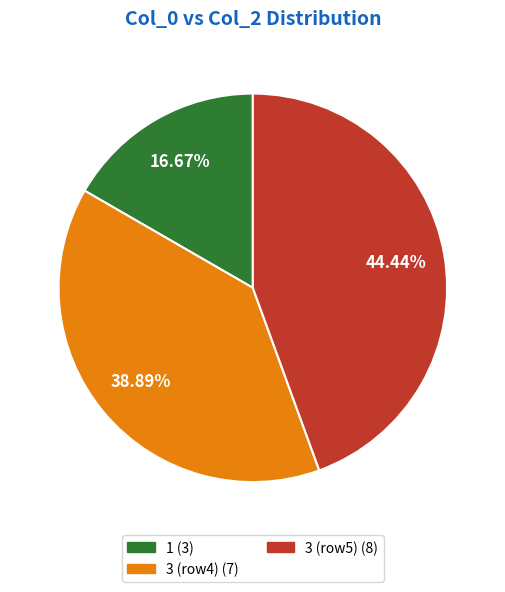

Does any single category account for the majority?

No